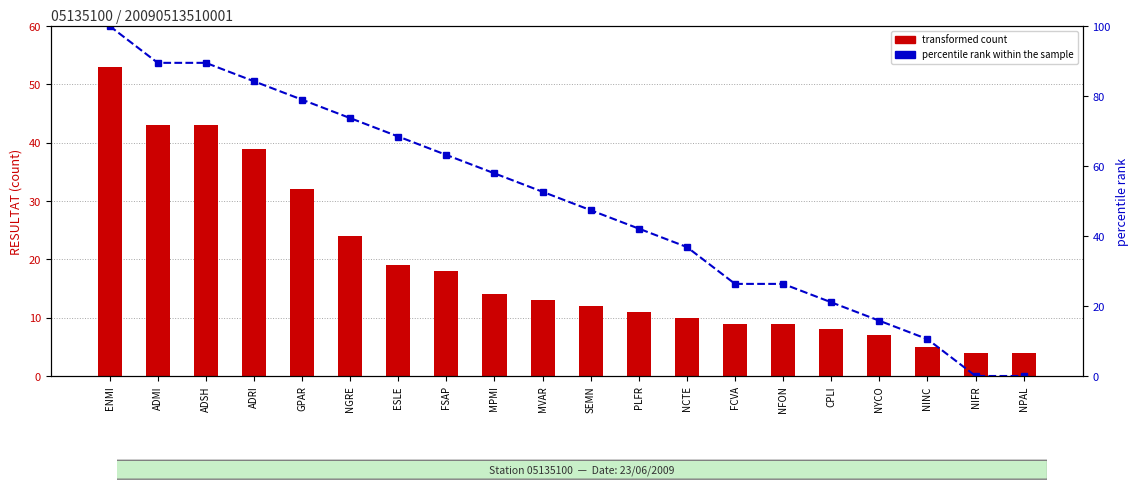

Which series has the widest spread of values?

percentile rank within the sample